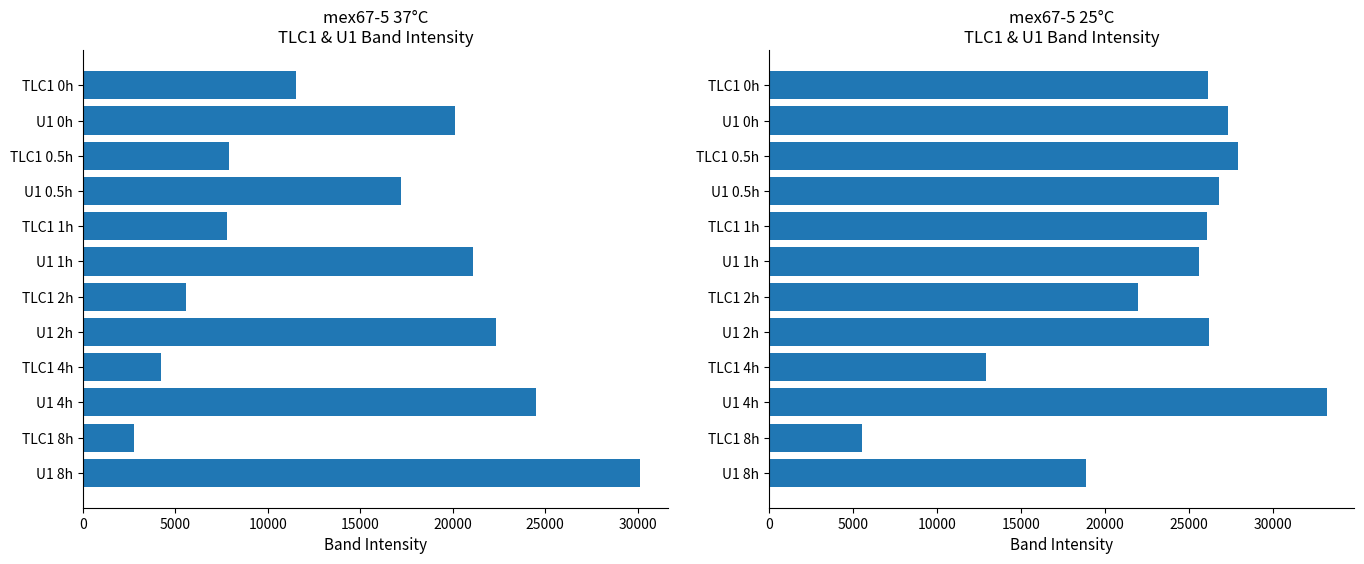

What are all the series names shown in the legend?

mex67-5 37°C, mex67-5 25°C